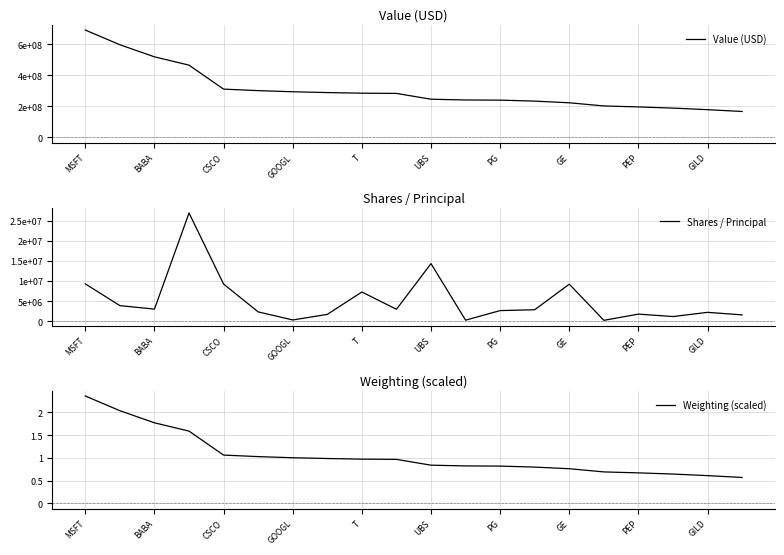

Reading right to left, list all the values displayed in this chart.

Value (USD): 166965000.0	178654000.0	188750000.0	196404000.0	202758000.0	223158000.0	233884000.0	240218000.0	241291000.0	246123000.0	283634000.0	285085000.0	289073000.0	294318000.0	301589000.0	311320000.0	466059000.0	519691000.0	597661000.0	692663000.0
Shares / Principal: 1570392.0	2205091.0	1153997.0	1762564.0	211401.0	9228991.0	2852955.0	2640345.0	250993.0	14351129.0	2969666.0	7278097.0	1691763.0	302258.0	2319743.0	9257217.0	26970989.0	3009029.0	3877889.0	9298735.0
Weighting (scaled): 0.6	0.6	0.6	0.7	0.7	0.8	0.8	0.8	0.8	0.8	1.0	1.0	1.0	1.0	1.0	1.1	1.6	1.8	2.0	2.4